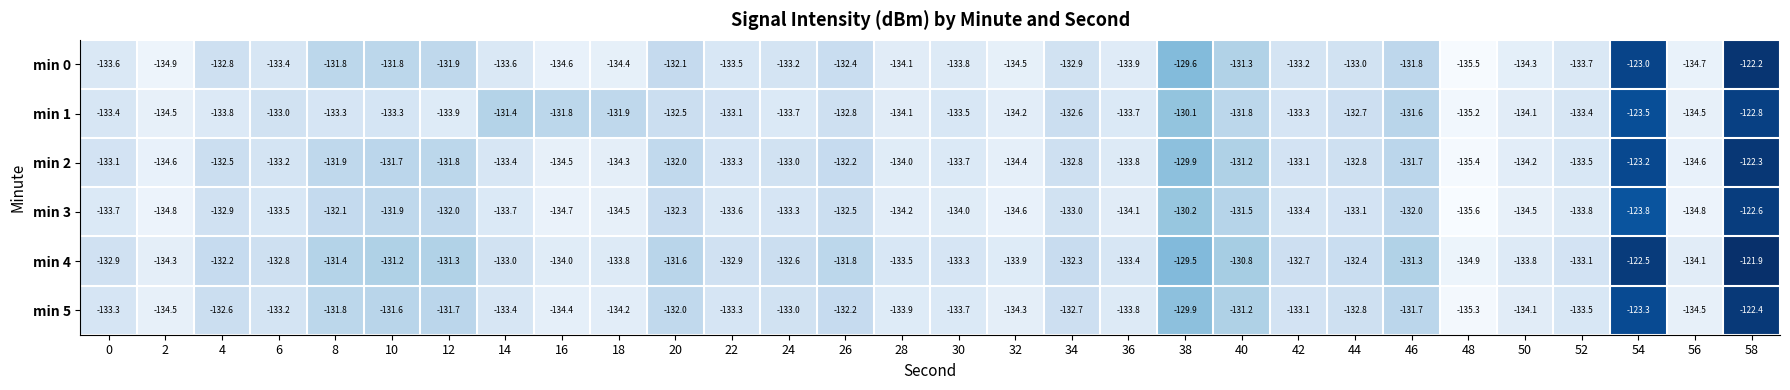

List the series in order of their peak value, highest first.

min 4, min 0, min 2, min 5, min 3, min 1